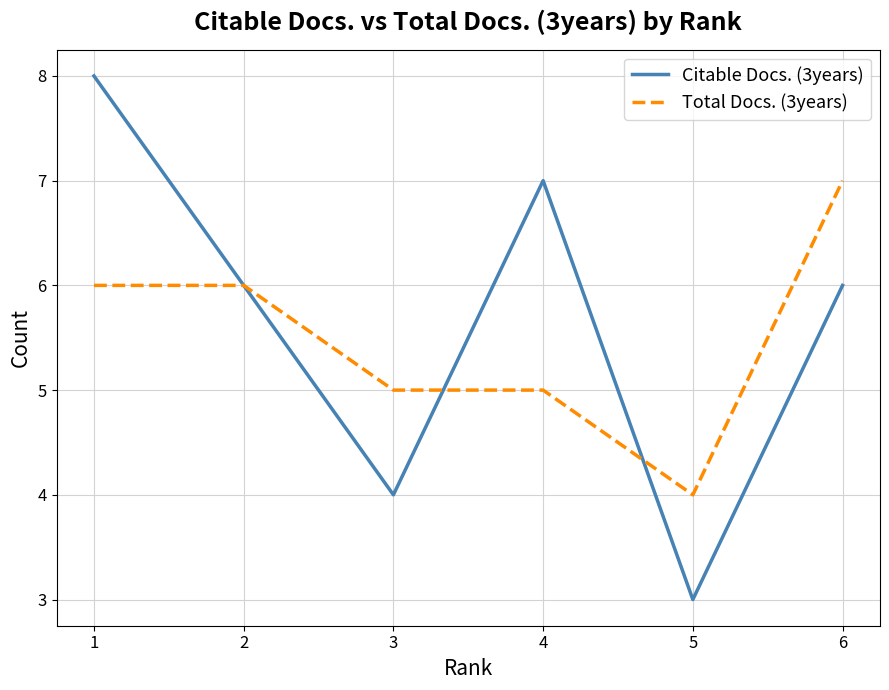

At 6, list the series in order from largest to smallest.

Total Docs. (3years), Citable Docs. (3years)